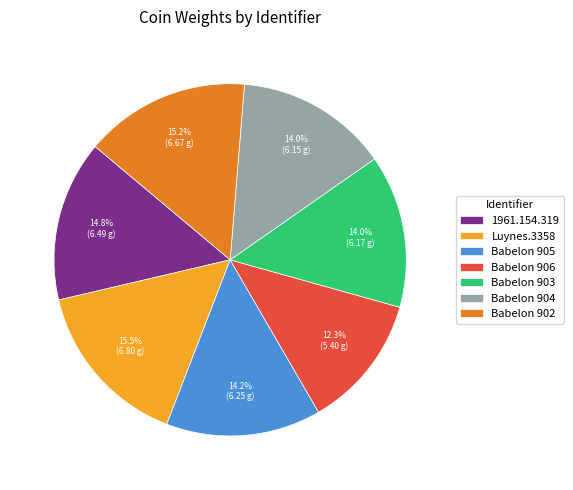

How many segments does this pie chart have?

7